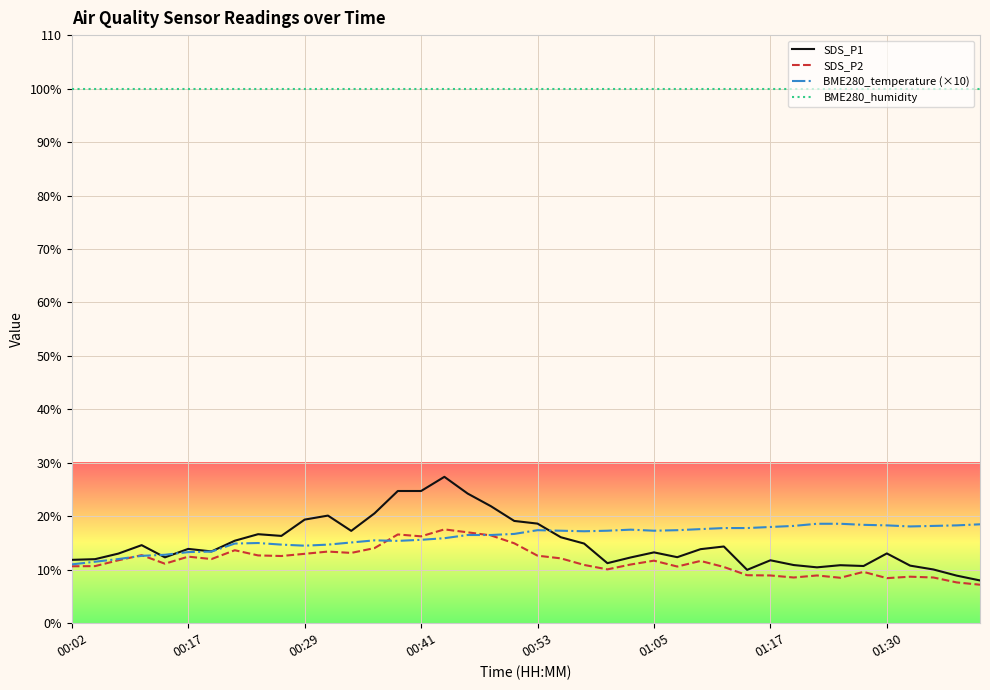

Is this an area chart (filled region under the line)?

No